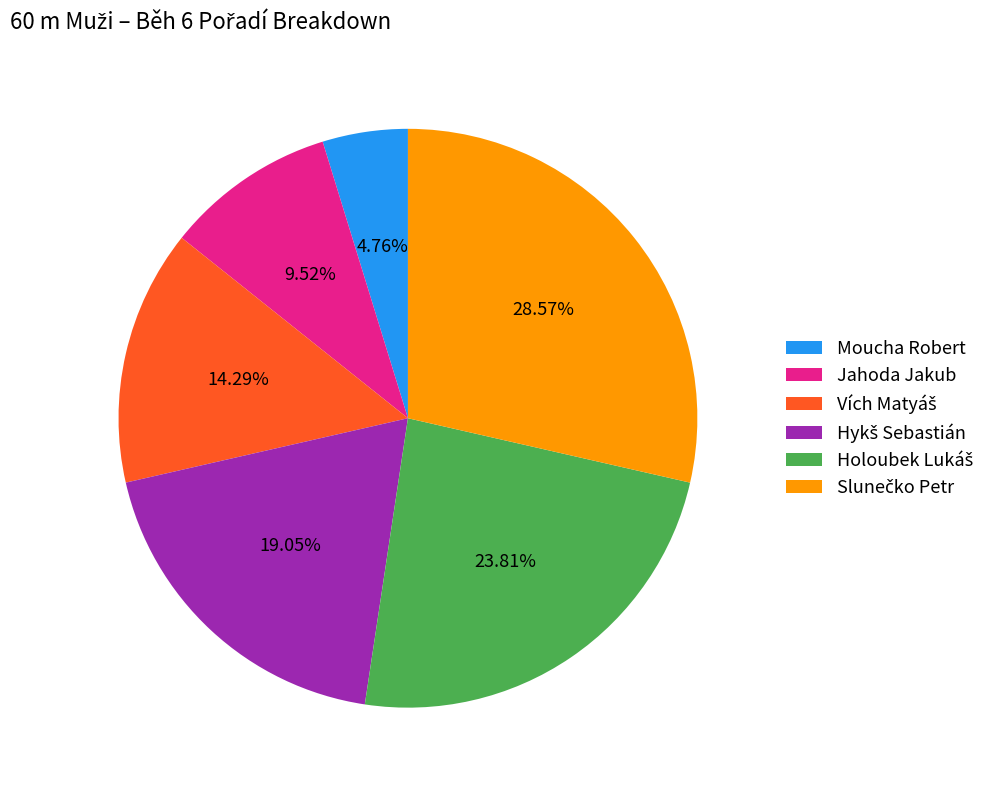

Between Moucha Robert and Jahoda Jakub, which is larger?

Jahoda Jakub